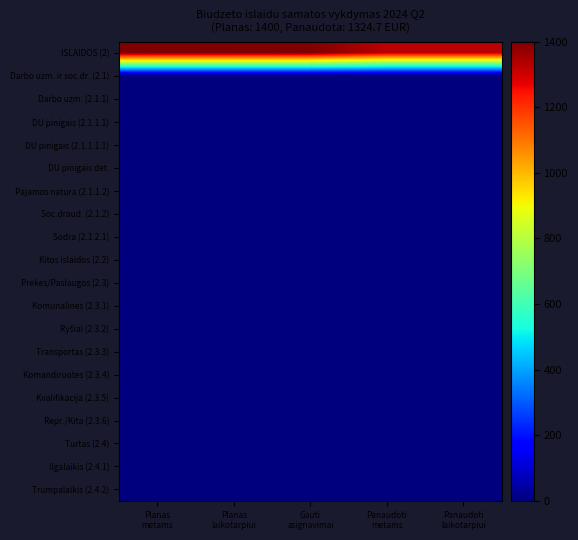

At which category does the chart reach its minimum across all series?

Planas
metams